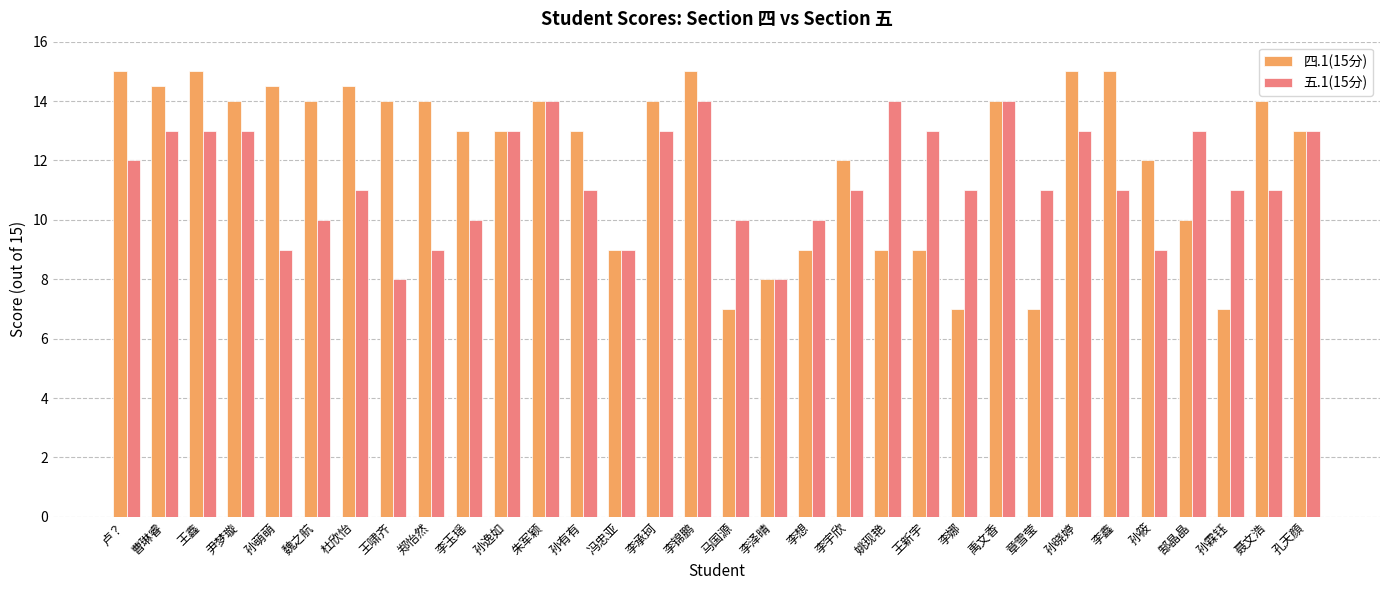

Between 李想 and 李宇欣, which series saw the biggest shift?

四.1(15分)